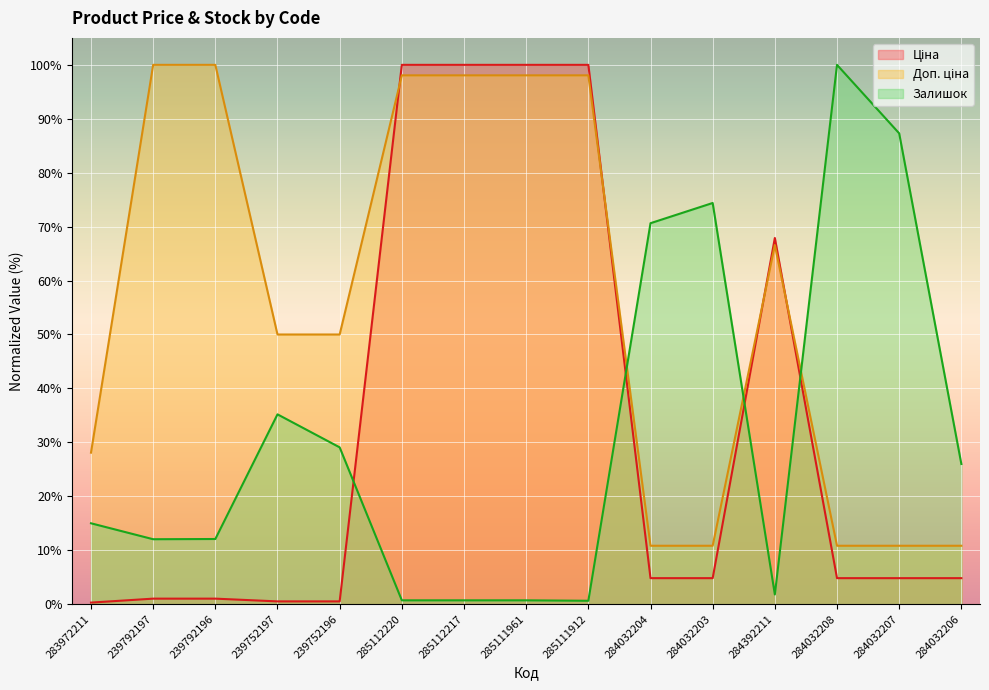

How many intersections are there between Доп. ціна and Залишок?

3